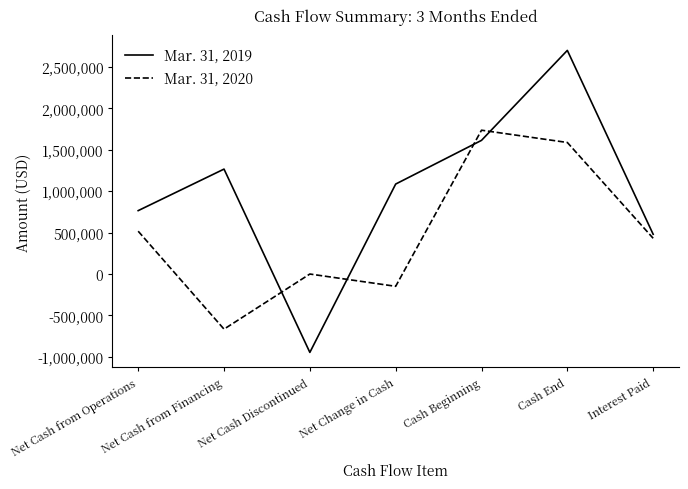

What is the difference between the highest and lowest values at Net Cash from Operations?

248598